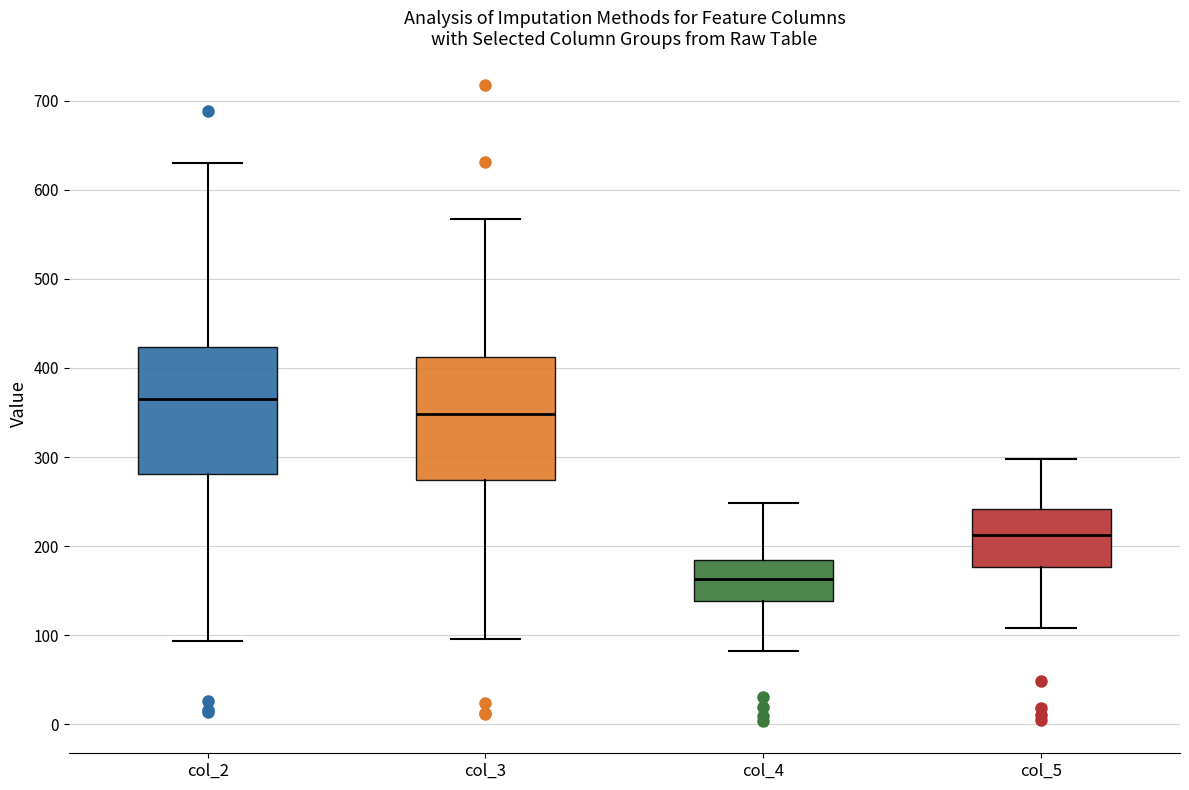

Reading left to right, transcribe this box plot: for each box, give where its median line is, the range the box spans, and where its two whiskers end, as read against the y-axis. The values are not printed on the chart, so give them approximately, as read against the axis.

col_2: median 370, box 280 to 420, whiskers 90 to 630
col_3: median 350, box 270 to 410, whiskers 100 to 570
col_4: median 160, box 140 to 180, whiskers 80 to 250
col_5: median 210, box 180 to 240, whiskers 110 to 300